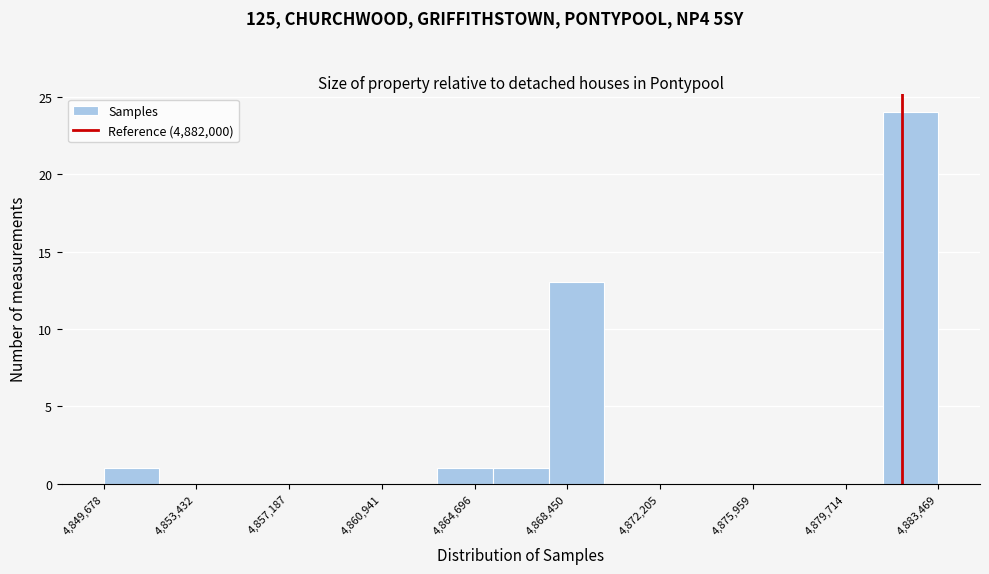

Which range on the x-axis has the tallest bar?

4881000 to 4883500